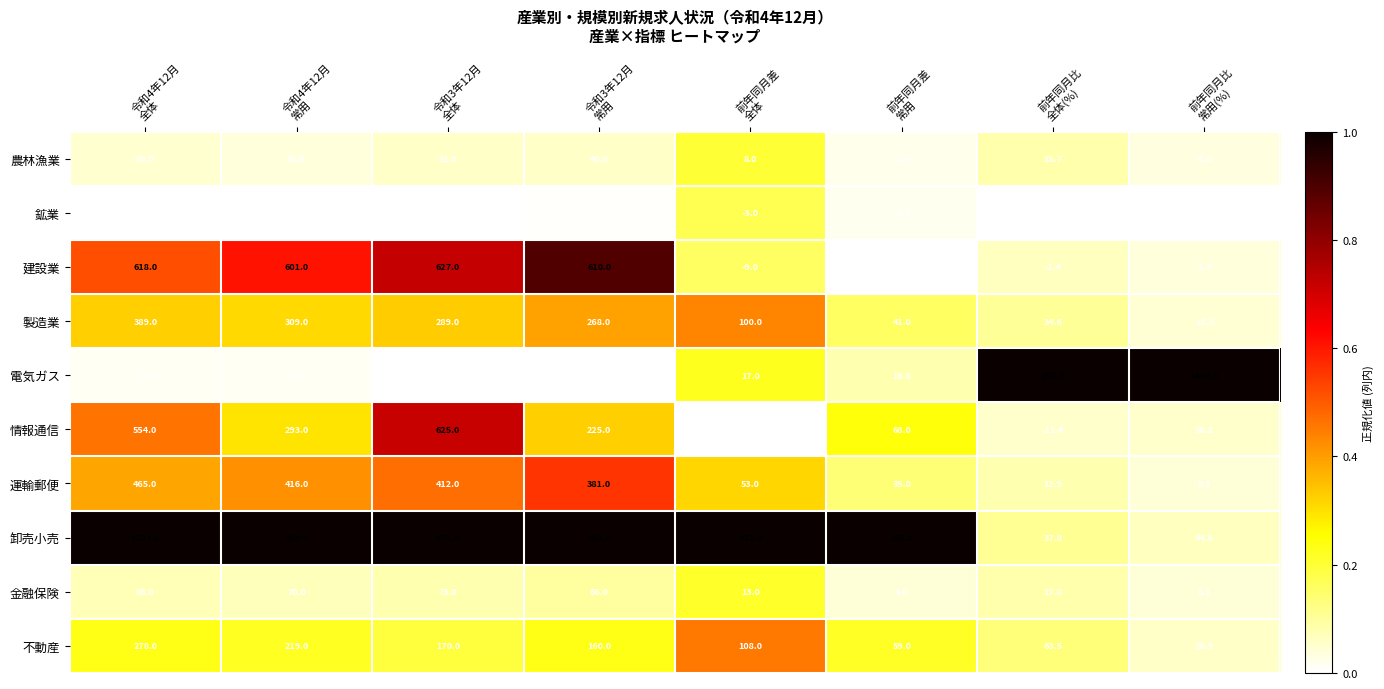

How many categories are shown in the chart?

8